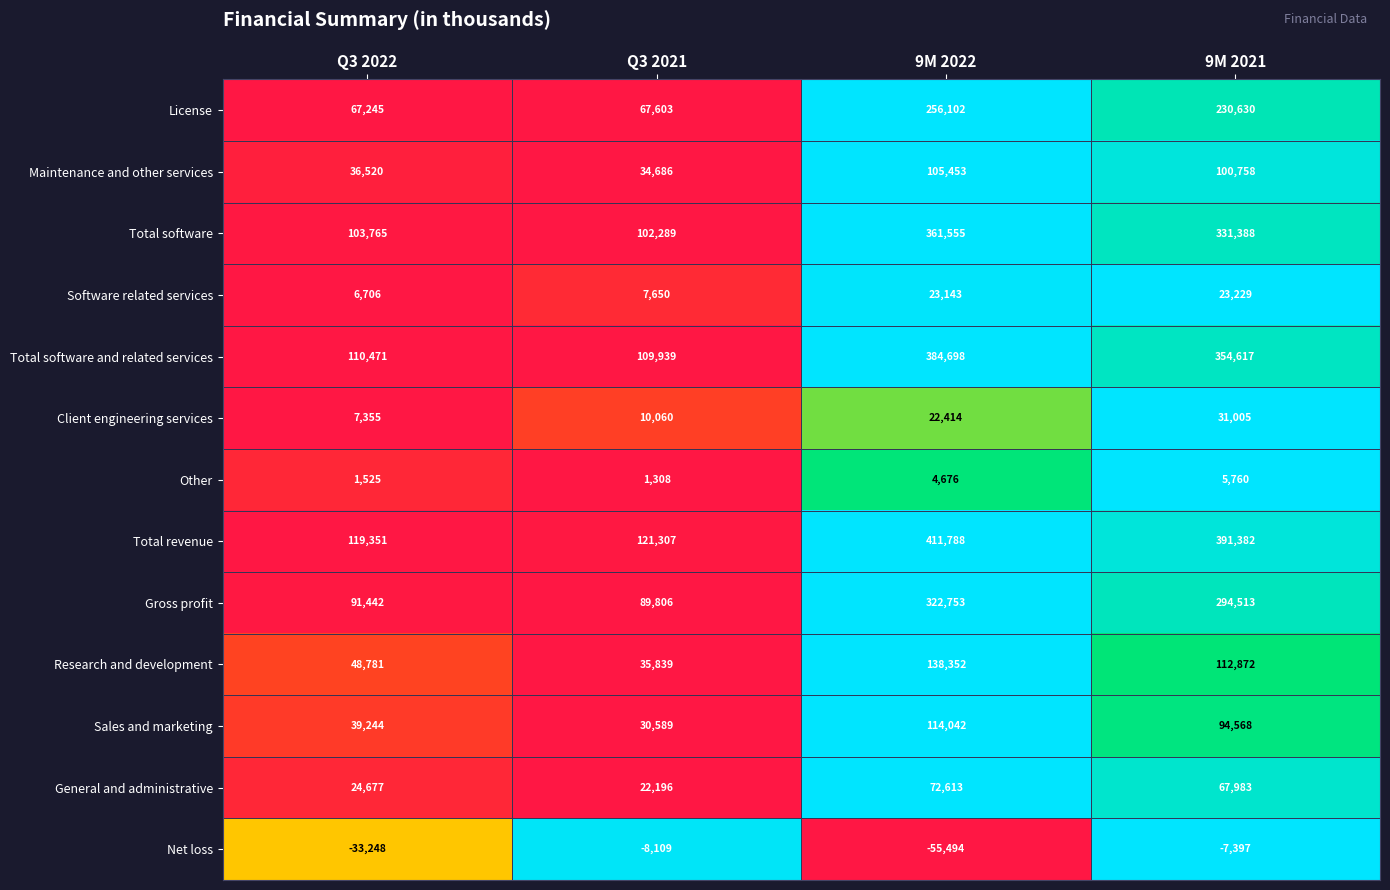

What is the difference between the maximum and second lowest values in the Sales and marketing series?

74798